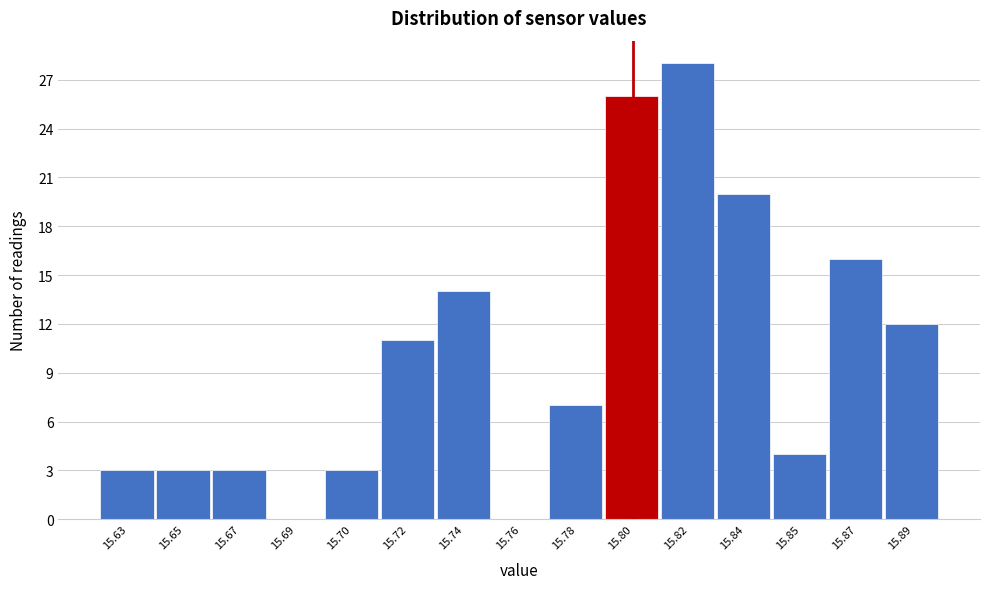

Reading left to right, extract all data points from this chart.

15.63=3	15.65=3	15.67=3	15.69=0	15.70=3	15.72=11	15.74=14	15.76=0	15.78=7	15.80=26	15.82=28	15.84=20	15.85=4	15.87=16	15.89=12